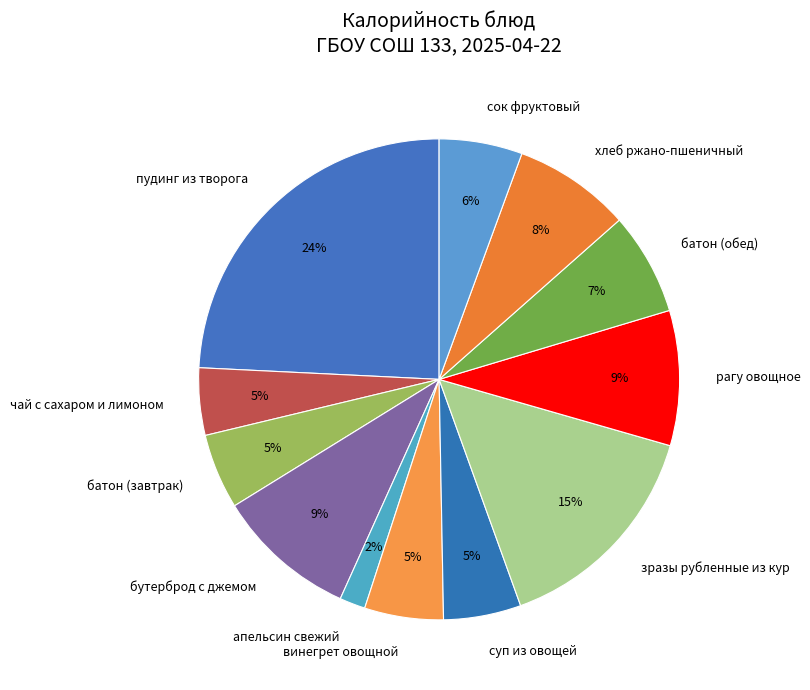

To the nearest percent, what is the average slice percentage?

8%